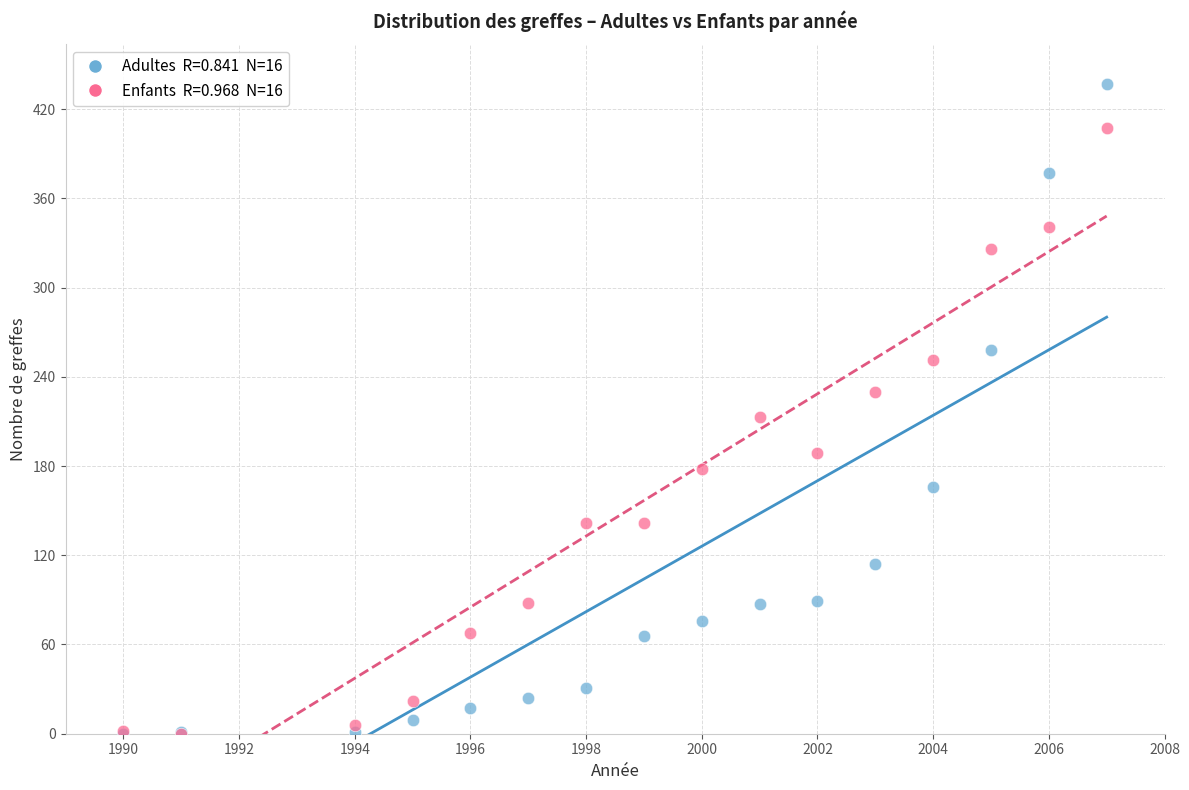

Across all series, what Y value is closest to 218?

213